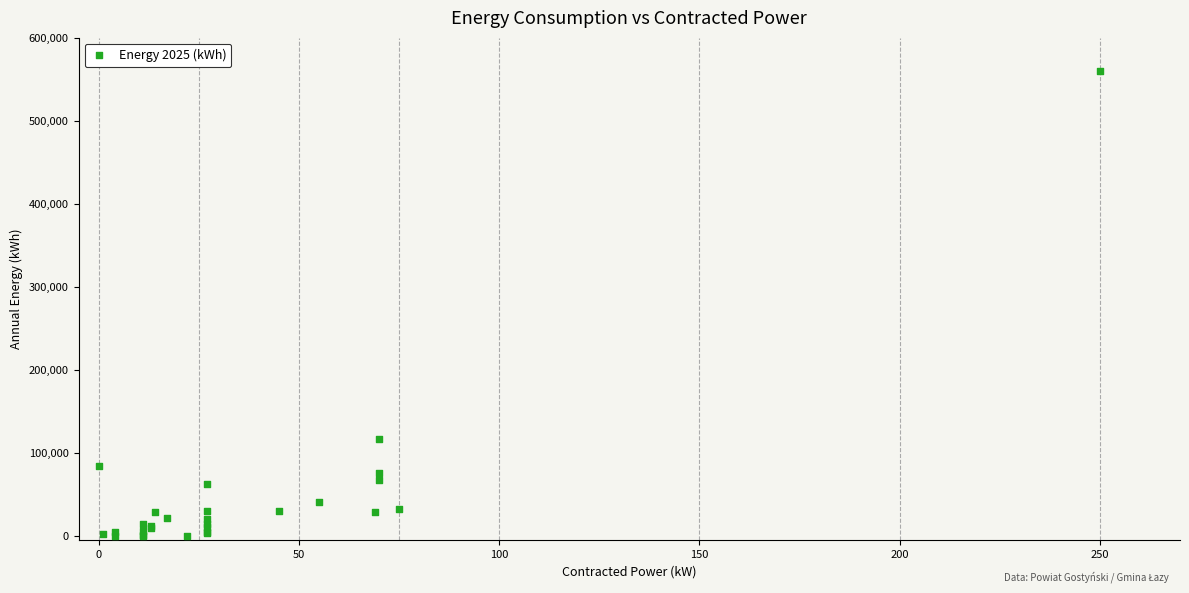

What Y value in the scatter plot is closest to 280019?

116385